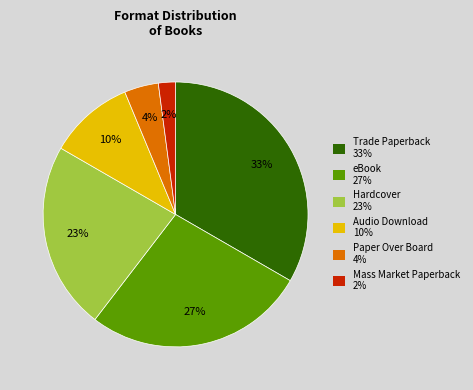

To the nearest percent, what is the average slice percentage?

17%